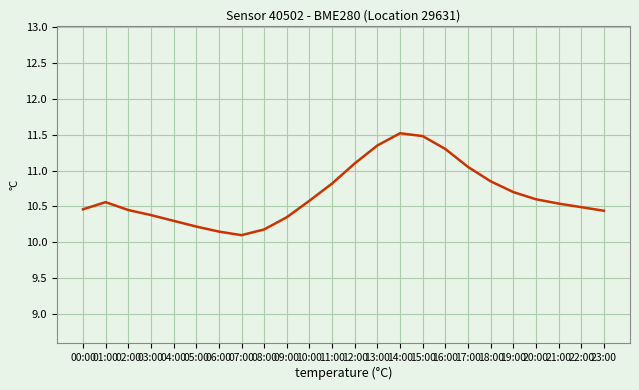

At which label is the value closest to 10?

07:00